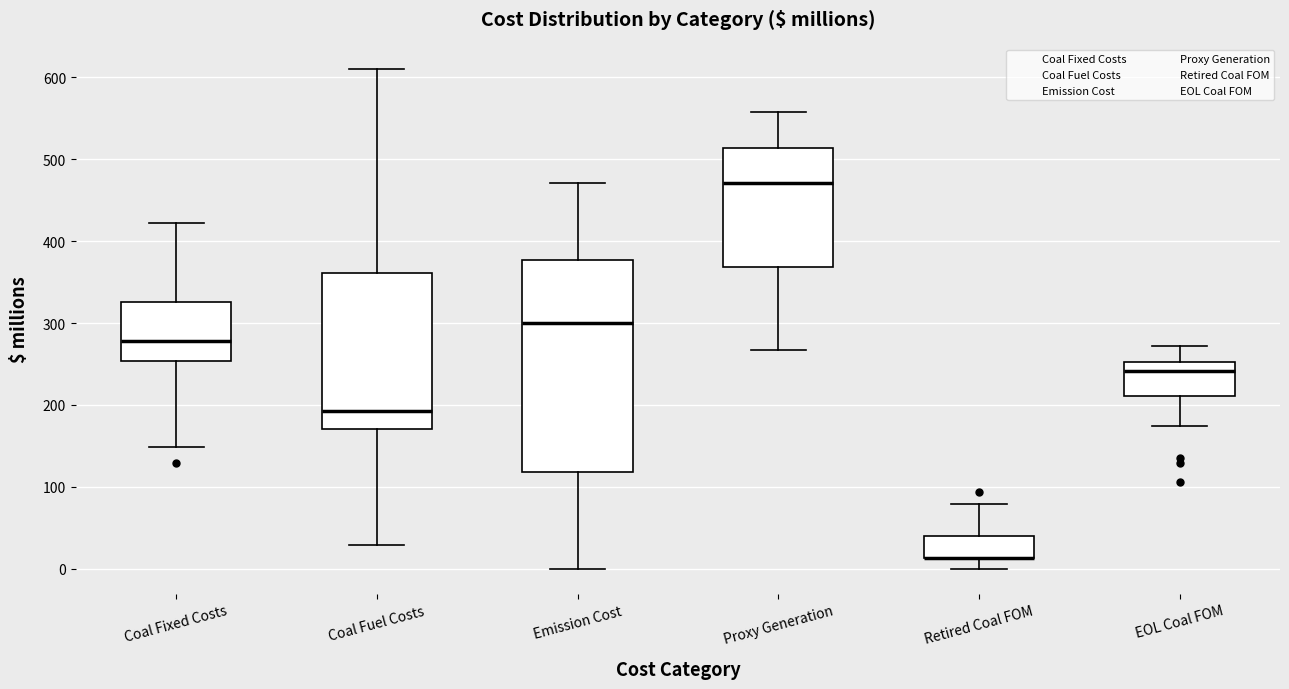

Reading left to right, transcribe this box plot: for each box, give where its median line is, the range the box spans, and where its two whiskers end, as read against the y-axis. The values are not printed on the chart, so give them approximately, as read against the axis.

Coal Fixed Costs: median 280, box 250 to 330, whiskers 150 to 420
Coal Fuel Costs: median 190, box 170 to 360, whiskers 30 to 610
Emission Cost: median 300, box 120 to 380, whiskers 0 to 470
Proxy Generation: median 470, box 370 to 510, whiskers 270 to 560
Retired Coal FOM: median 10 (drawn on the box's lower edge), box 10 to 40, whiskers 0 to 80
EOL Coal FOM: median 240, box 210 to 250, whiskers 170 to 270